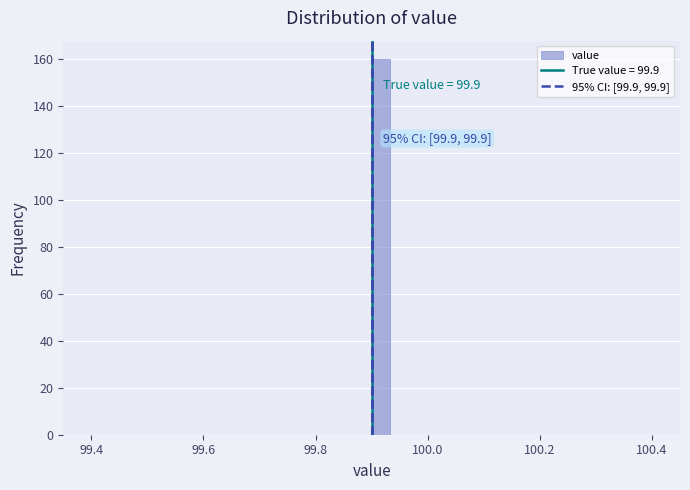

Read against the x-axis, roughly where is the centre of the tallest bar?

99.92